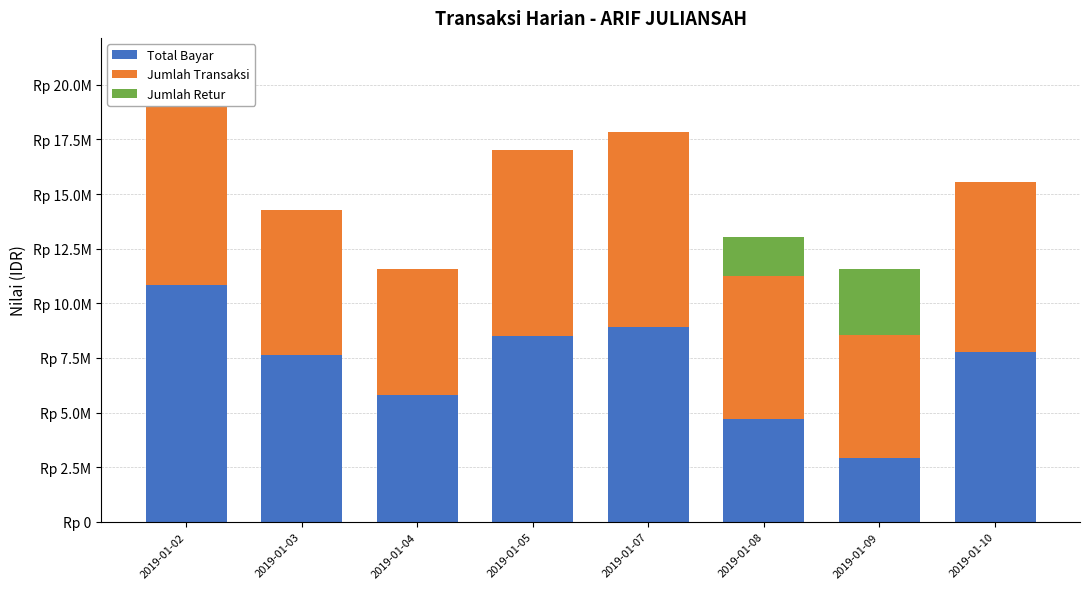

What is the sum of the Total Bayar values at 2019-01-08 and 2019-01-04?

10517764